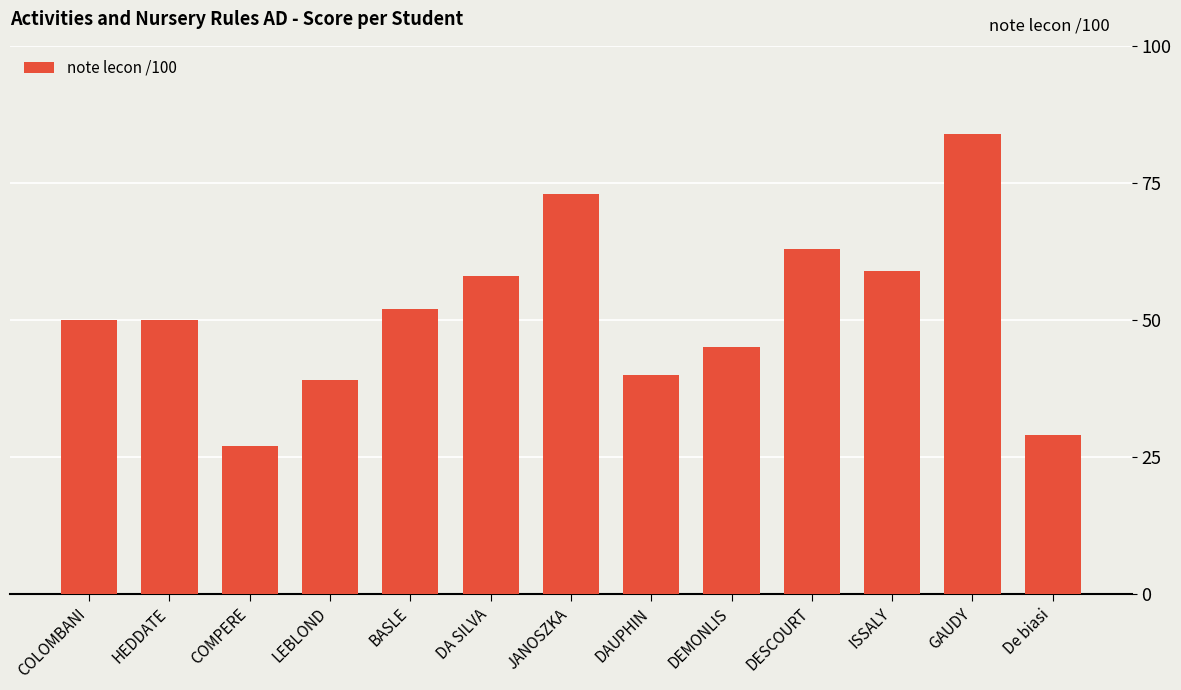

What position from the left is DA SILVA?

6